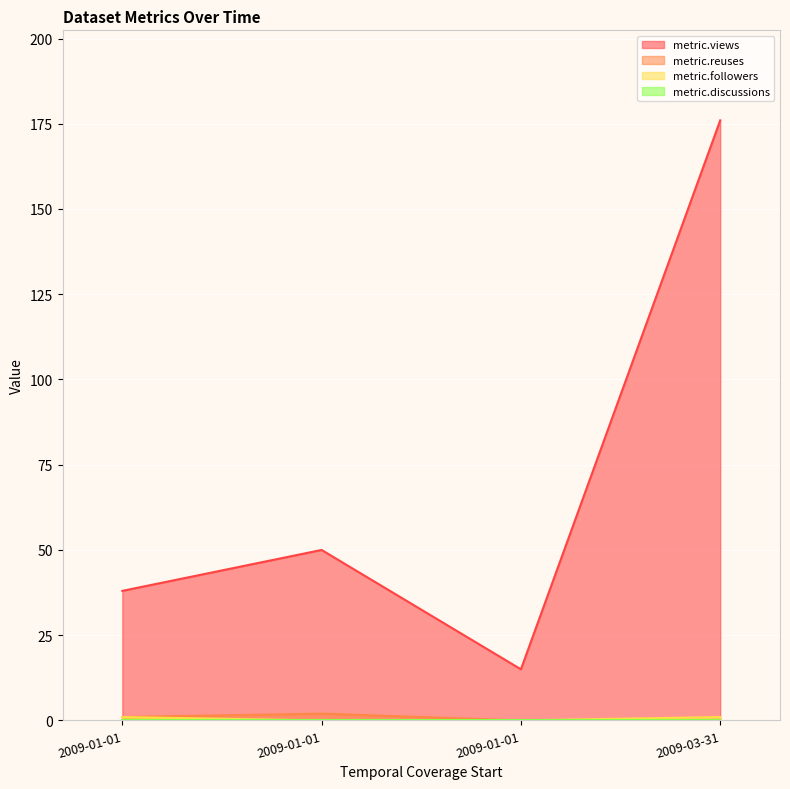

Where is metric.views nearest to the value 95?

2009-01-01